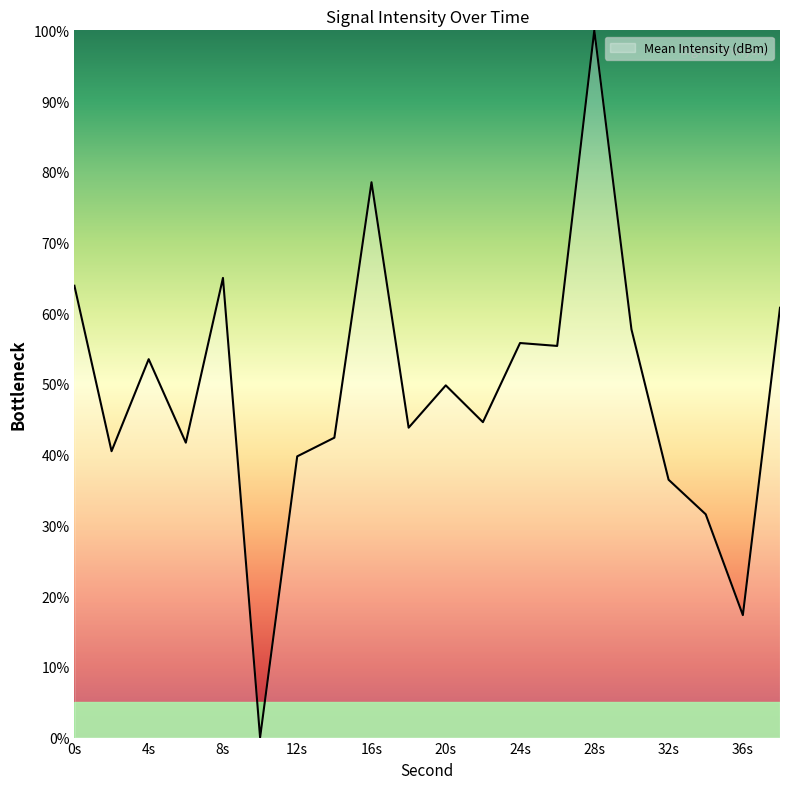

At which category does the chart reach its peak across all series?

28s